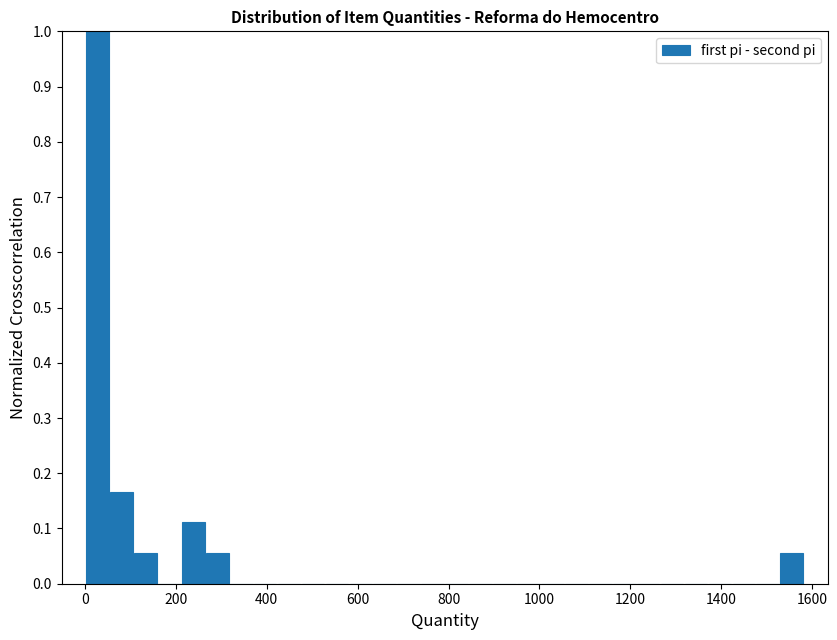

Read against the x-axis, roughly where is the centre of the tallest bar?

20